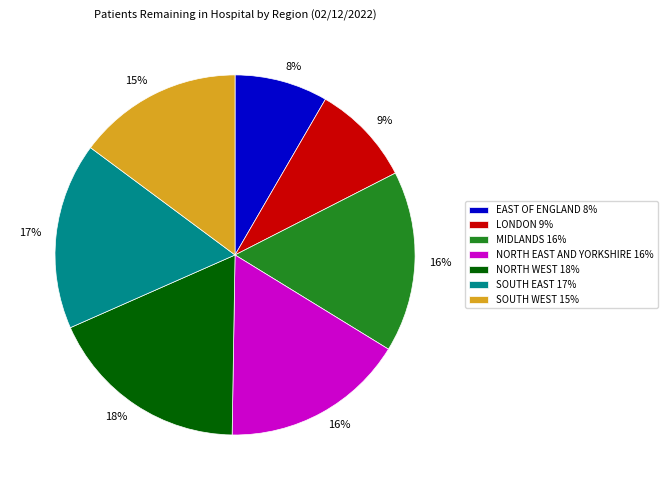

To the nearest percent, what is the difference between the largest and smallest slice percentages?

10%